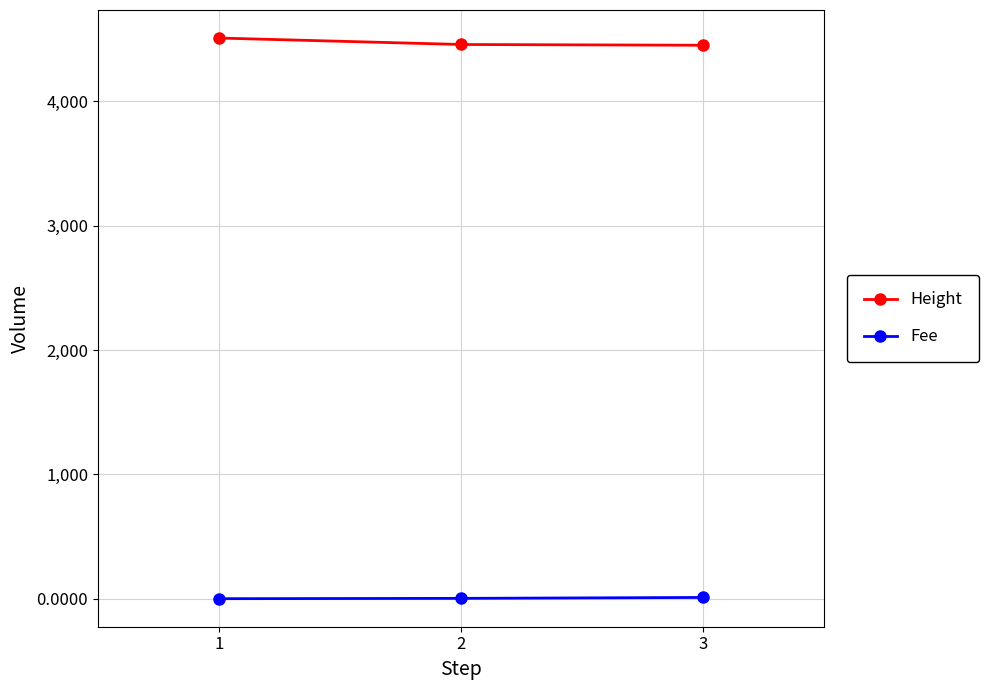

What is the value of the Height point at the 3rd from the left?

4451.0